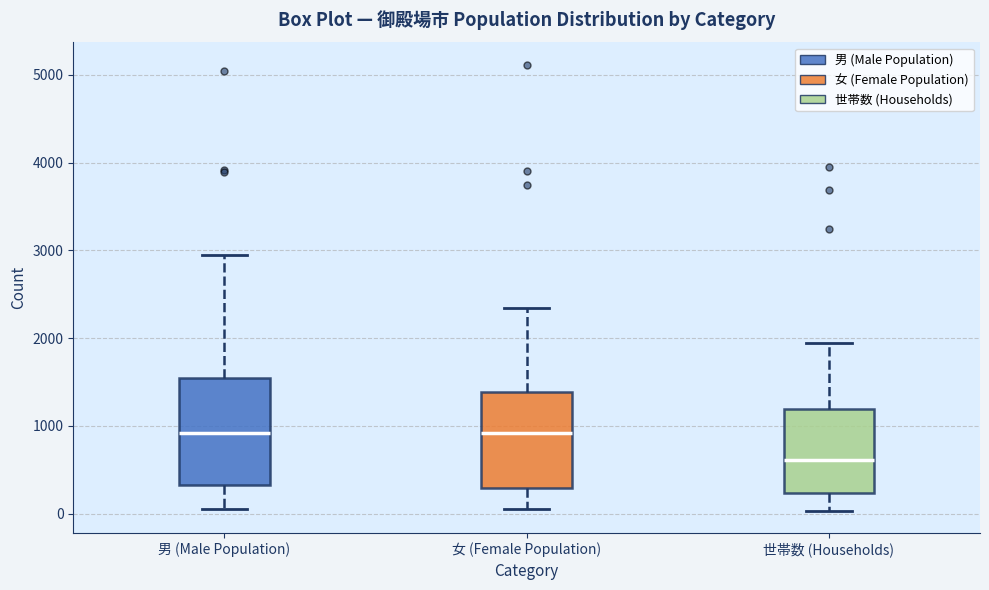

Comparing the boxes themselves (not the whiskers), which one is the tallest?

男 (Male Population)